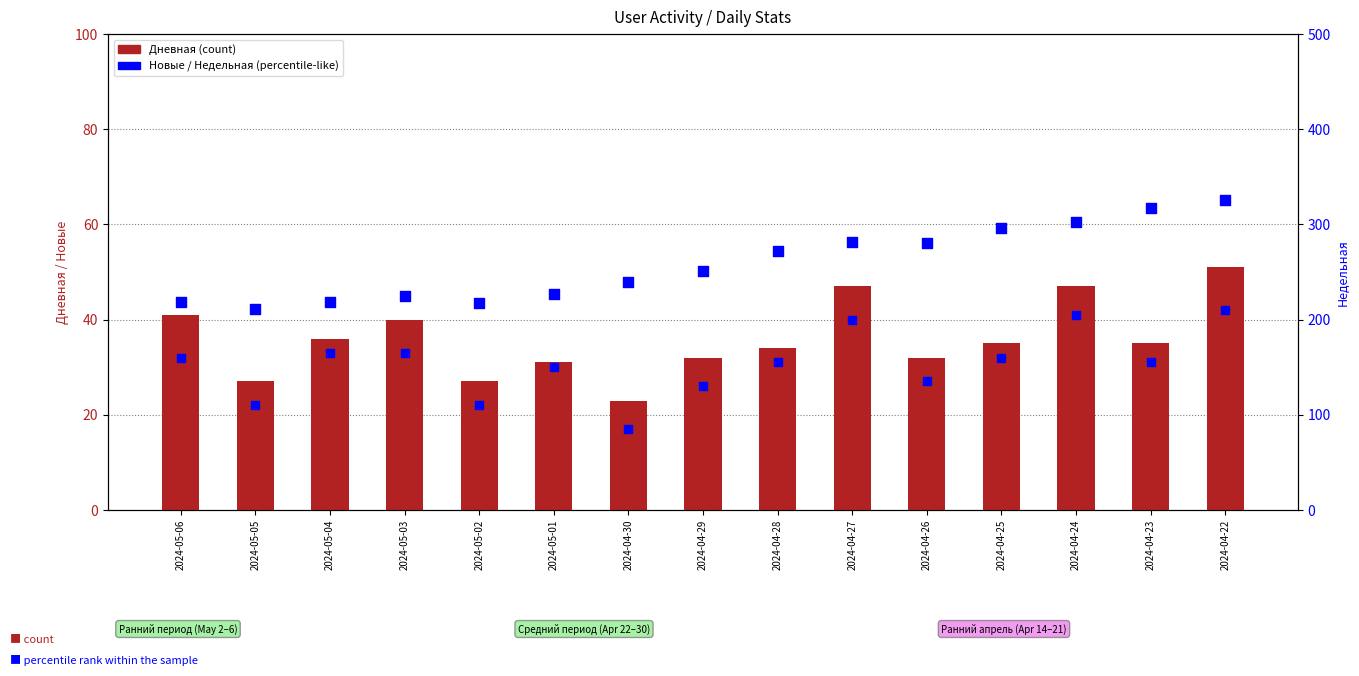

At how many categories does at least one series exceed 53?

15